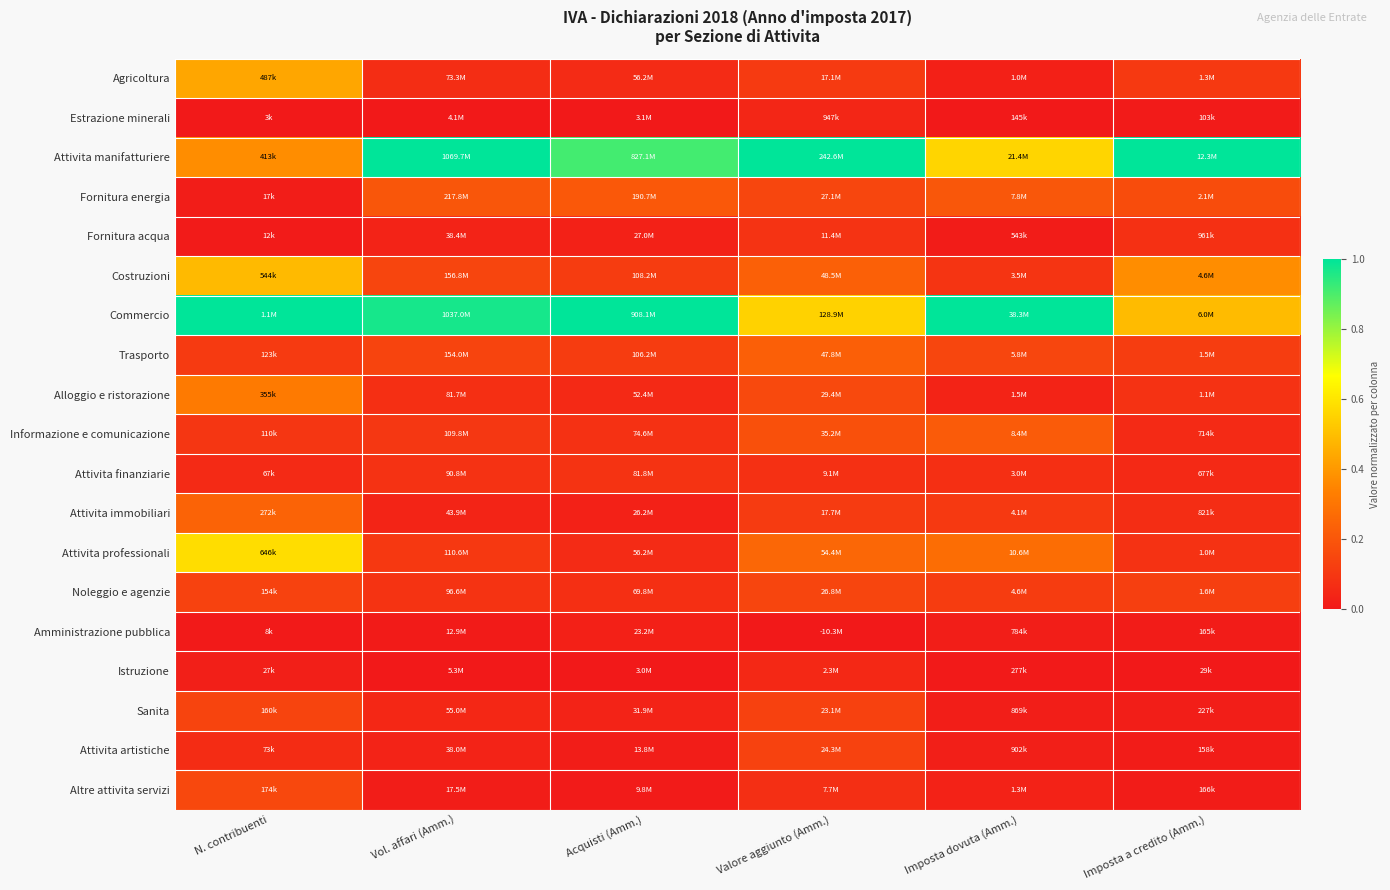

What is the maximum value shown in the chart?

1.0